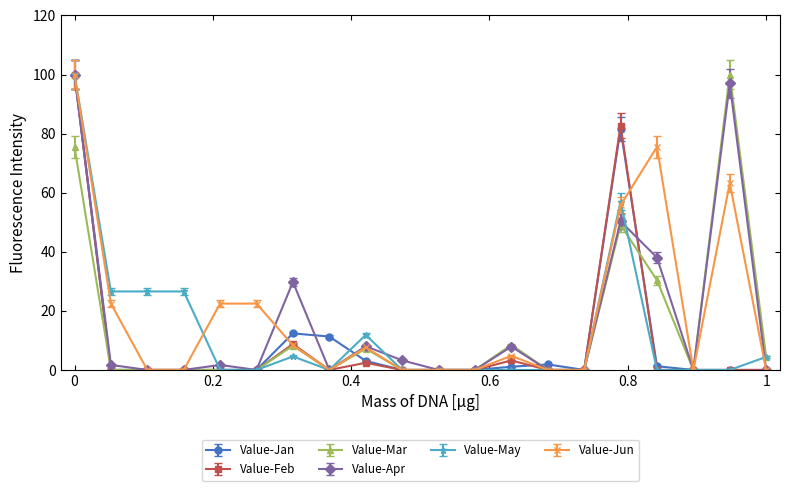

What is the maximum value shown in the chart?

100.0